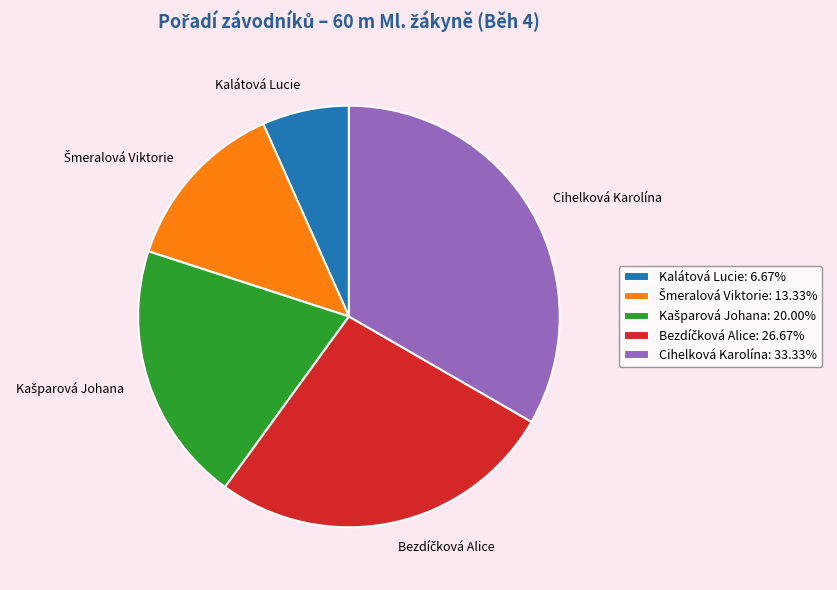

Which slice is the smallest?

Kalátová Lucie